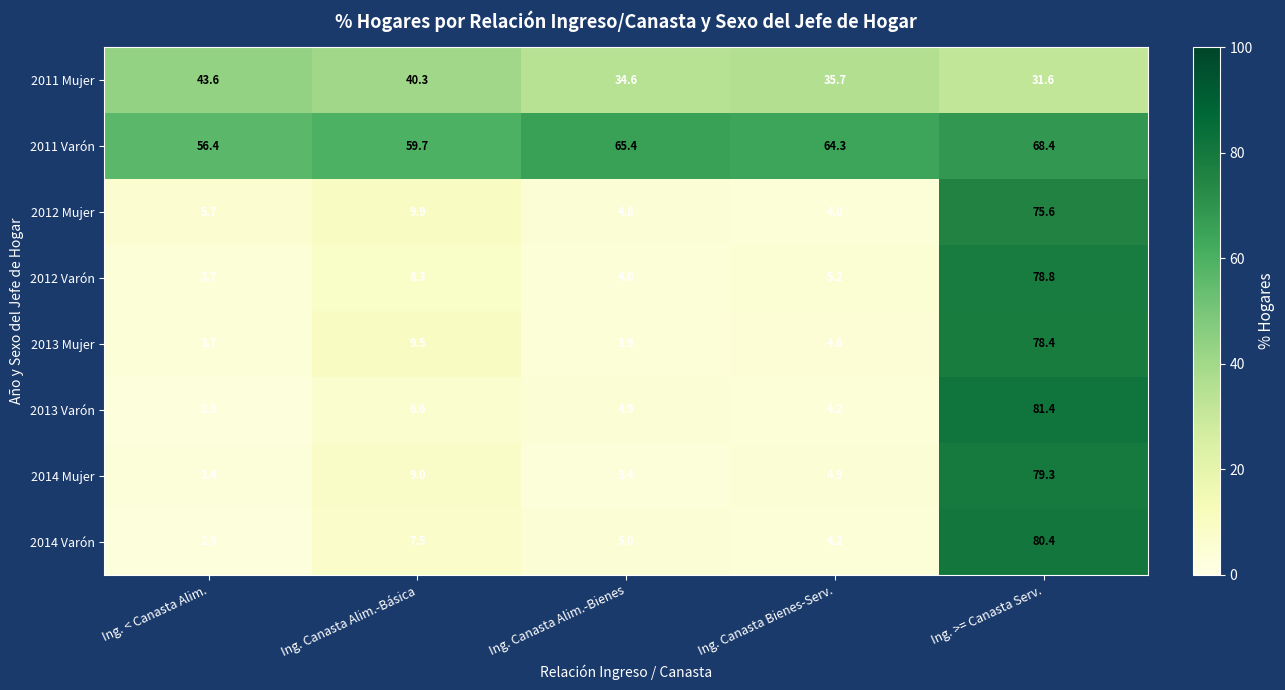

At which category does the chart reach its peak across all series?

Ing. >= Canasta Serv.